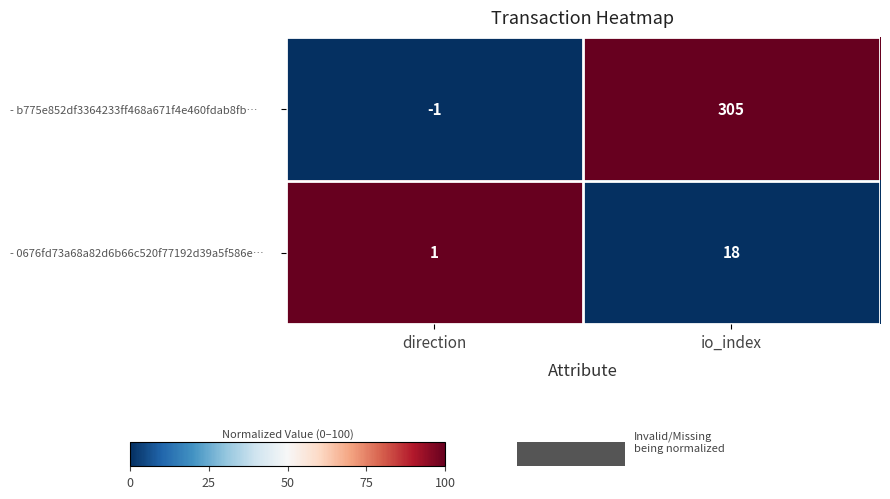

List the labels in order of - b775e852df3364233ff468a671f4e460fdab8fb… value, smallest first.

direction, io_index